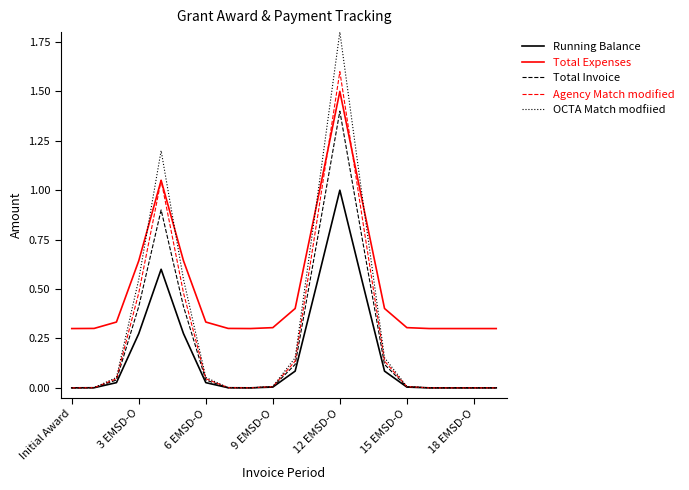

True or false: Running Balance and Total Expenses intersect in this chart.

False